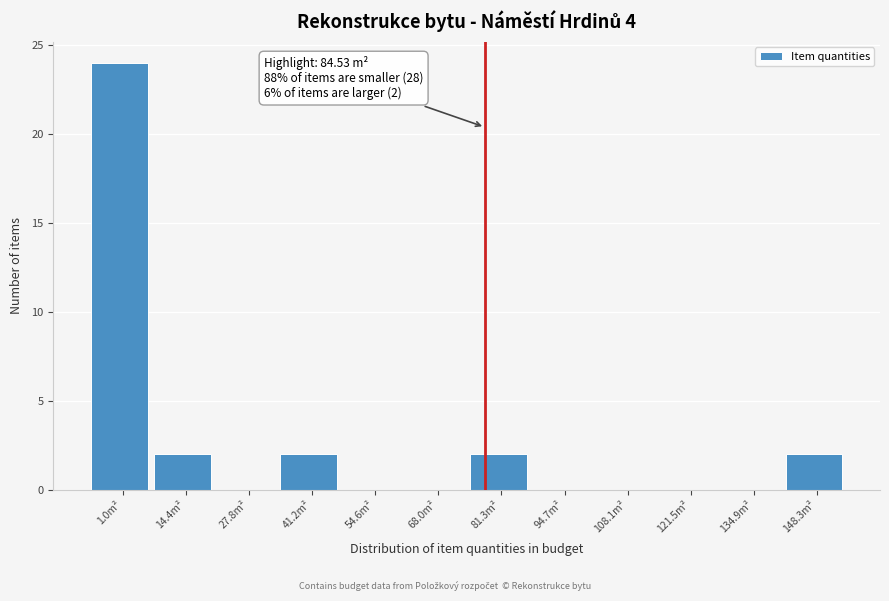

Reading left to right, list all the values displayed in this chart.

1.0m²=24	14.4m²=2	27.8m²=0	41.2m²=2	54.6m²=0	68.0m²=0	81.3m²=2	94.7m²=0	108.1m²=0	121.5m²=0	134.9m²=0	148.3m²=2